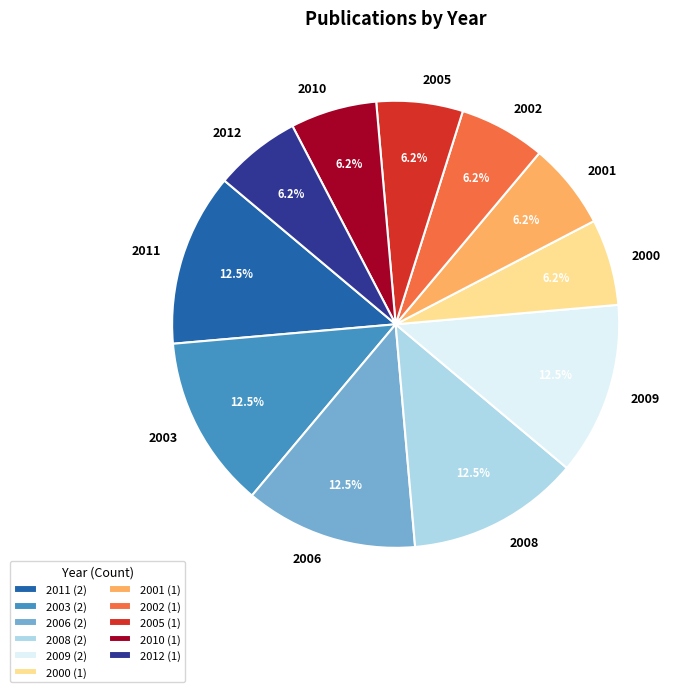

What is the ratio of the value at 2000 to the value at 2012?

1.0